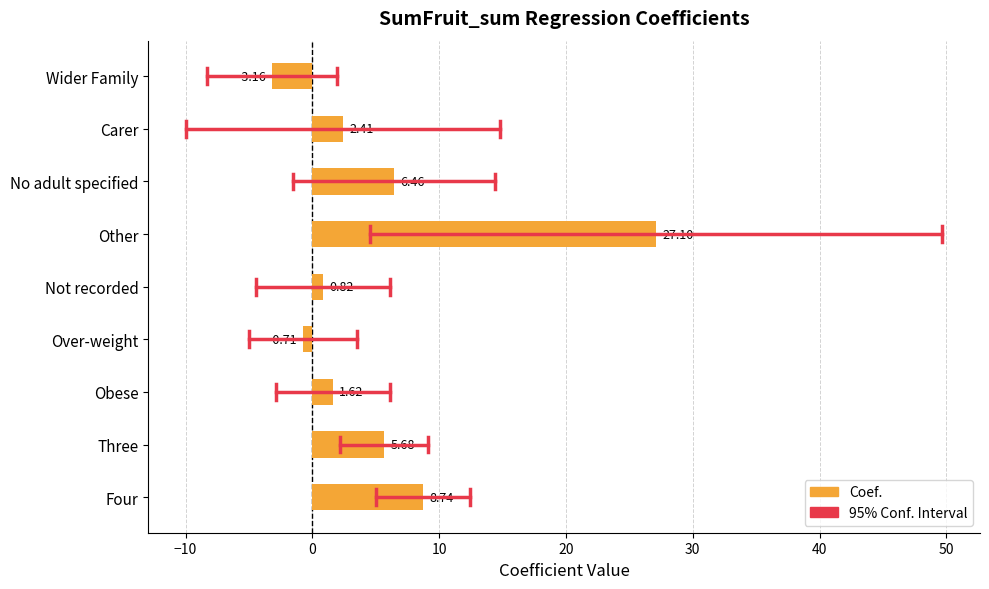

At which category does the chart reach its minimum across all series?

Wider Family